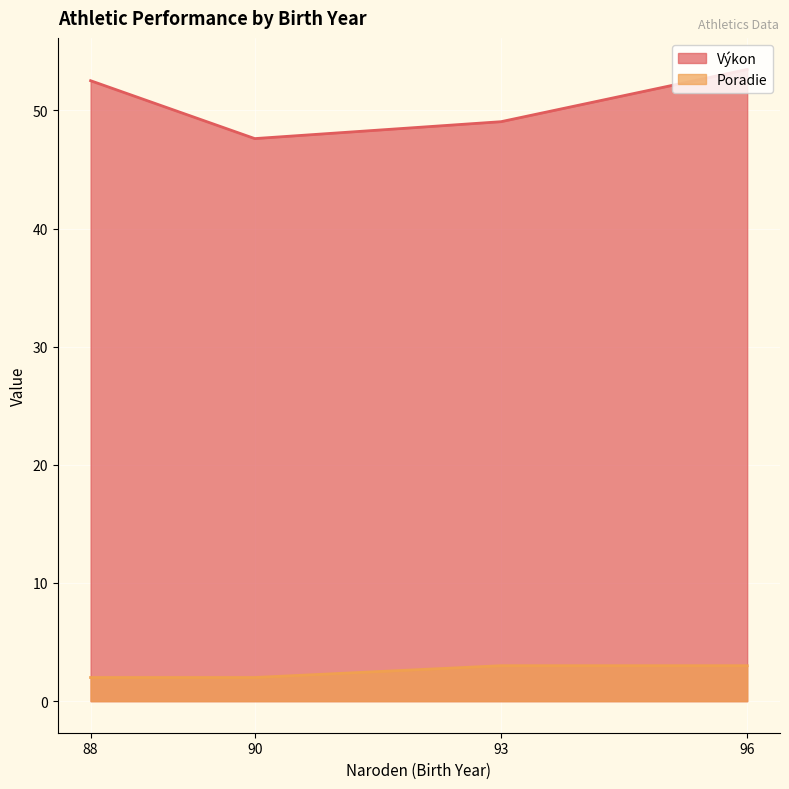

Is the value of Výkon at 93 greater than the value of Poradie at 96?

Yes